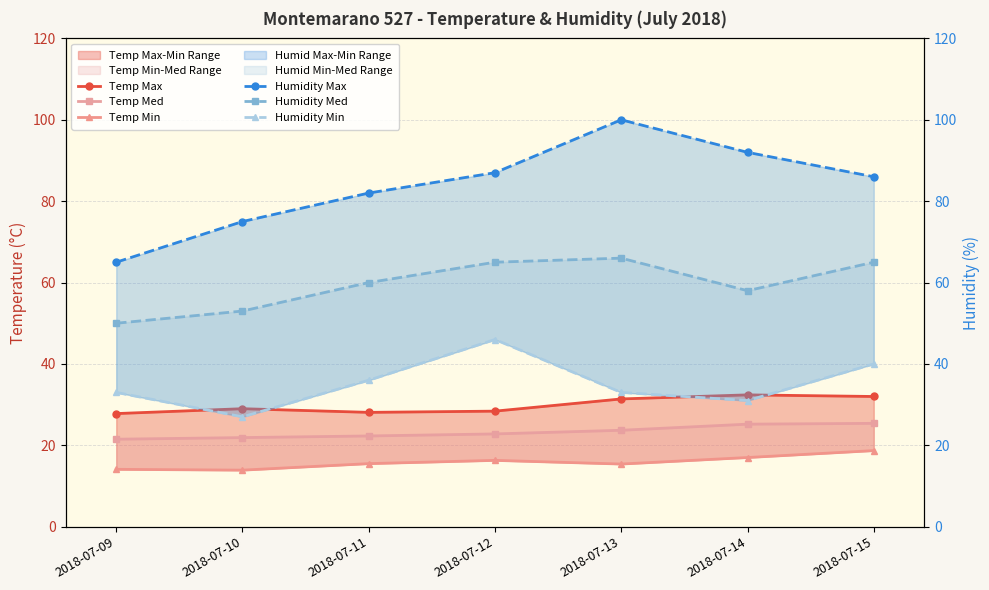

True or false: Temp Min and Humidity Med cross at least once.

False